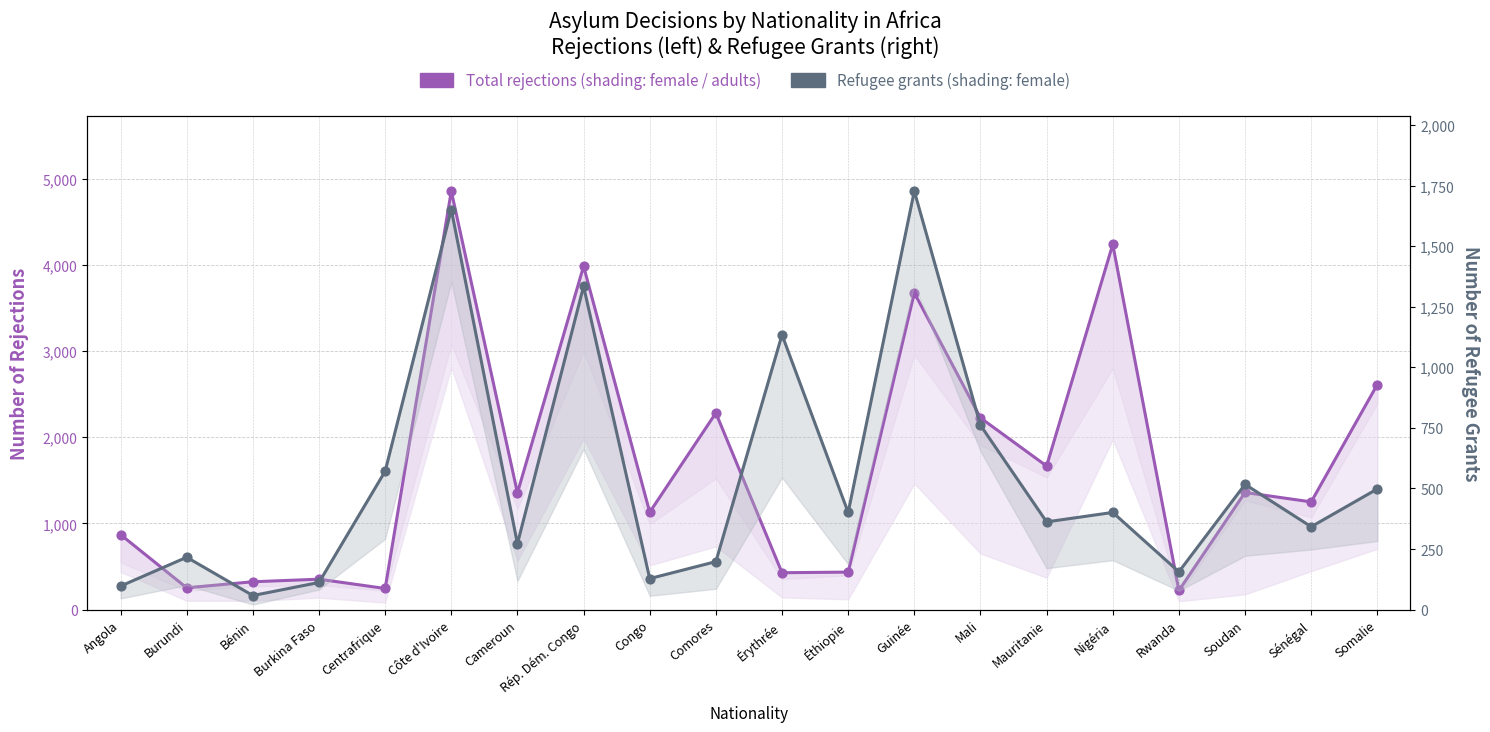

At which category is the sum across all series the highest?

Côte d'Ivoire